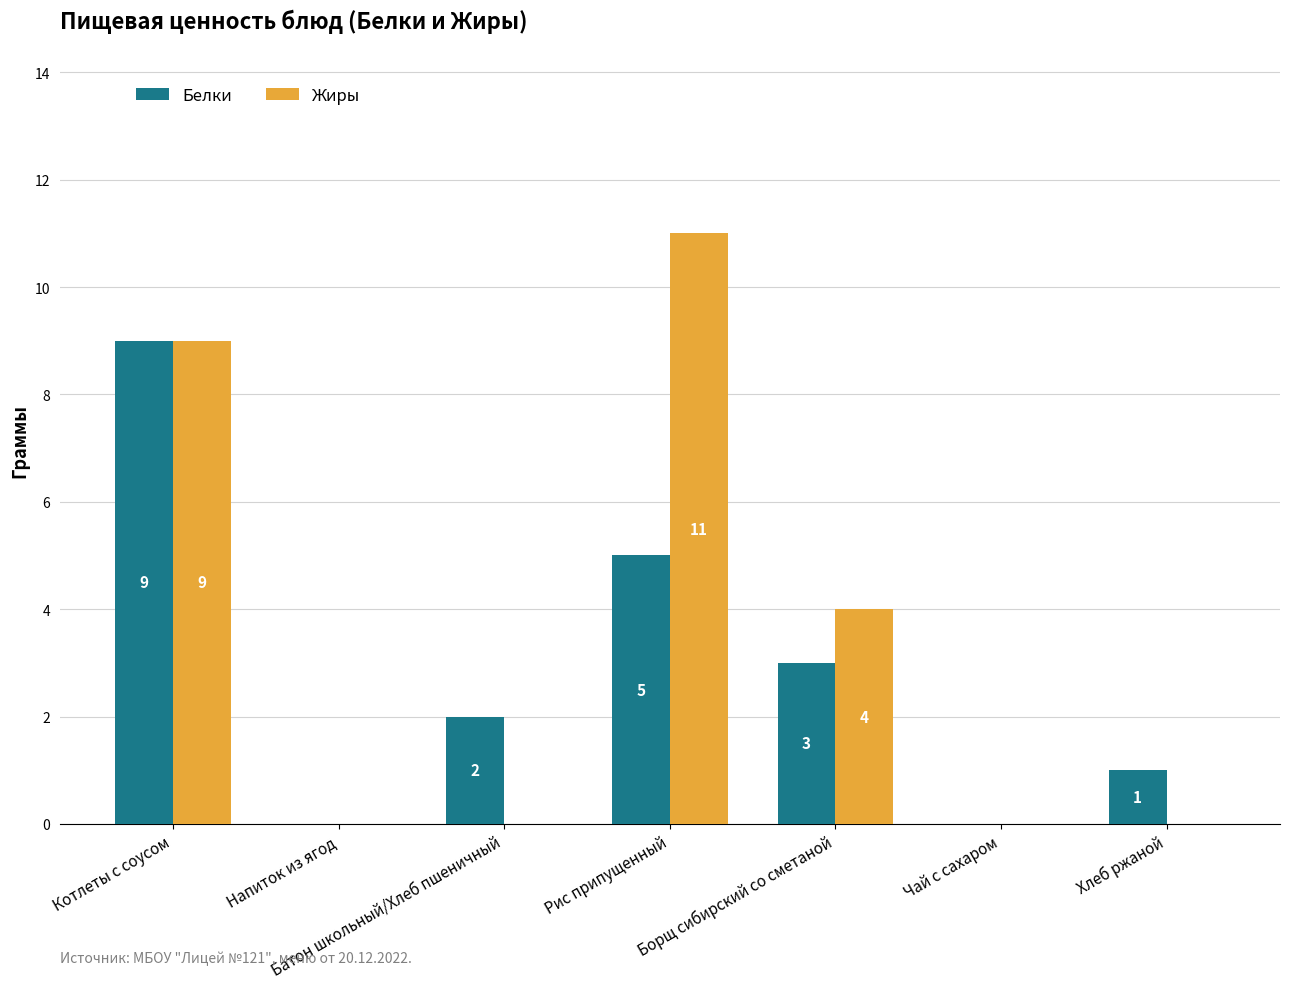

The Жиры series shows 4 at Напиток из ягод. True or false?

False